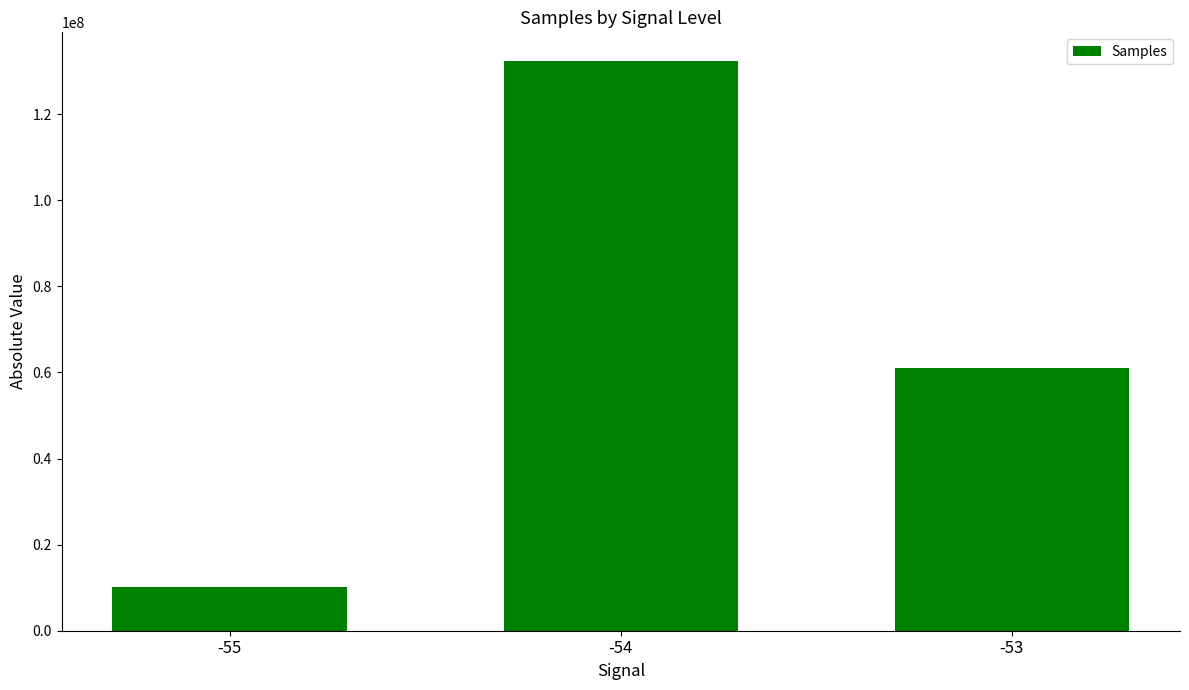

Reading left to right, list all the values displayed in this chart.

-55=10183337	-54=132393470	-53=61099858